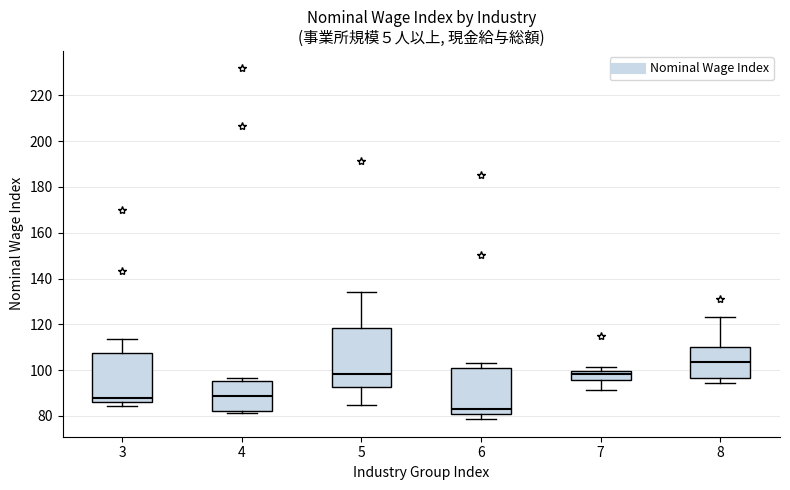

Reading left to right, transcribe this box plot: for each box, give where its median line is, the range the box spans, and where its two whiskers end, as read against the y-axis. The values are not printed on the chart, so give them approximately, as read against the axis.

3: median 88, box 86 to 108, whiskers 84 to 114
4: median 88, box 82 to 96, whiskers 82 (just below the box's lower edge) to 96 (just above the box's upper edge)
5: median 98, box 92 to 118, whiskers 84 to 134
6: median 84, box 80 to 100, whiskers 78 to 104
7: median 98, box 96 to 100, whiskers 92 to 102
8: median 104, box 96 to 110, whiskers 94 to 124